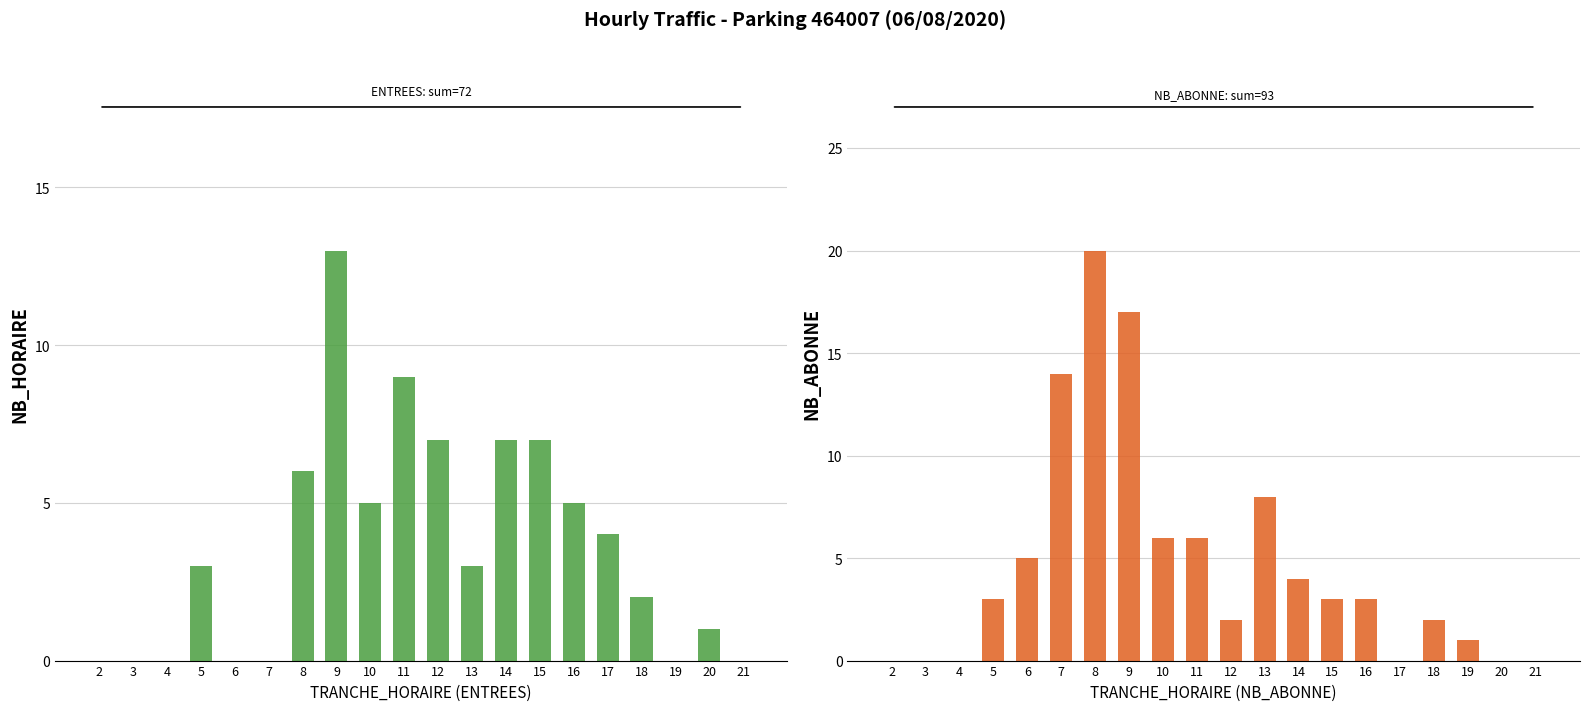

What is the total value across all series at 18?

4